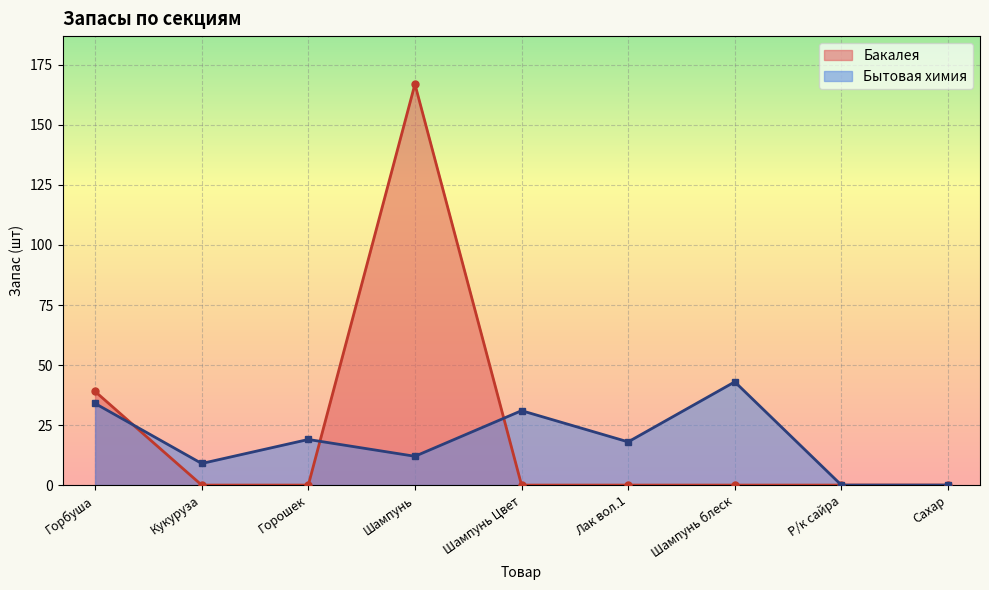

At which category does the data reach its first local peak?

Горошек